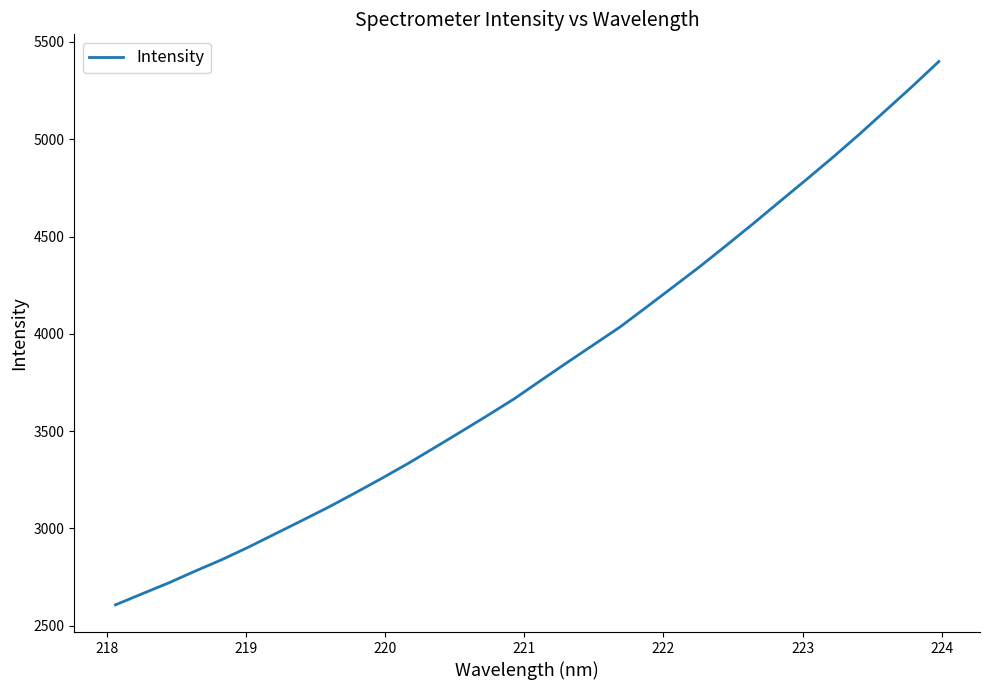

What is the minimum value shown in the chart?

2607.4